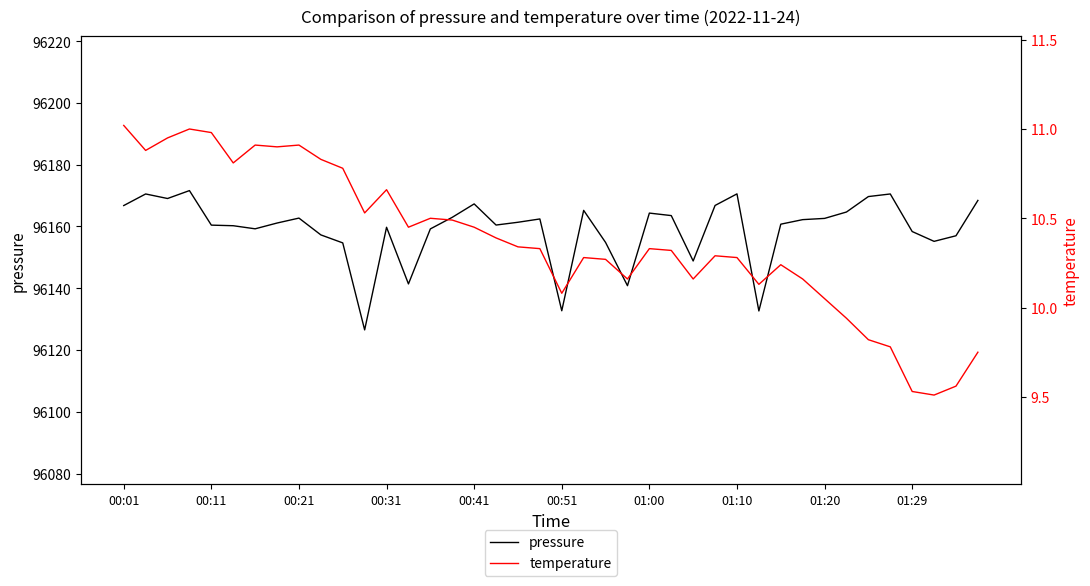

What is the minimum value for pressure?

96126.5